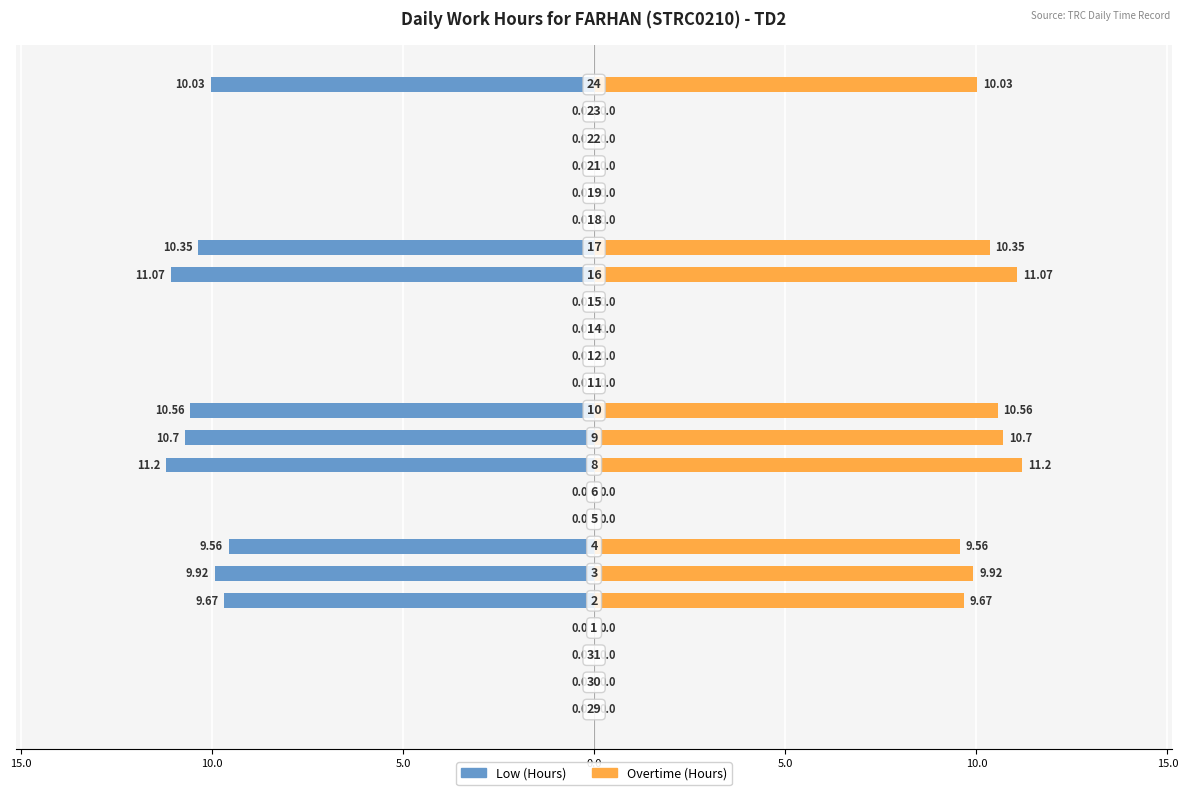

Does the chart contain stacked bars?

No